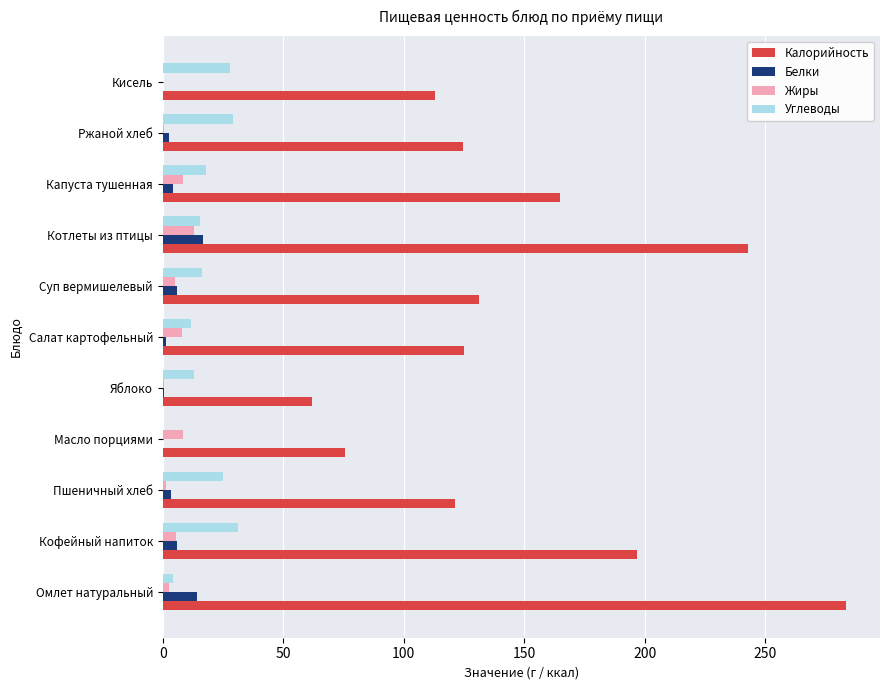

What is the sum of all Белки values?

55.4